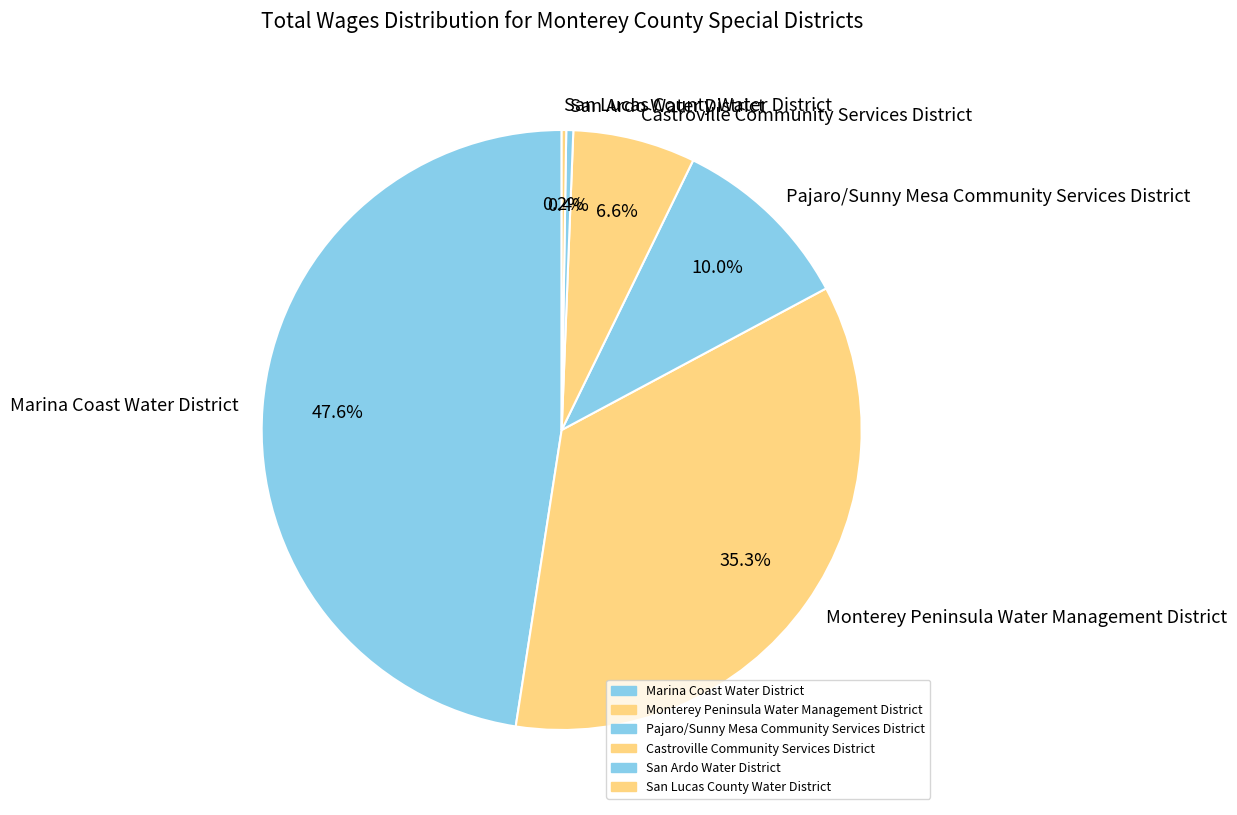

How much of the chart is everything except Pajaro/Sunny Mesa Community Services District?

90.0%